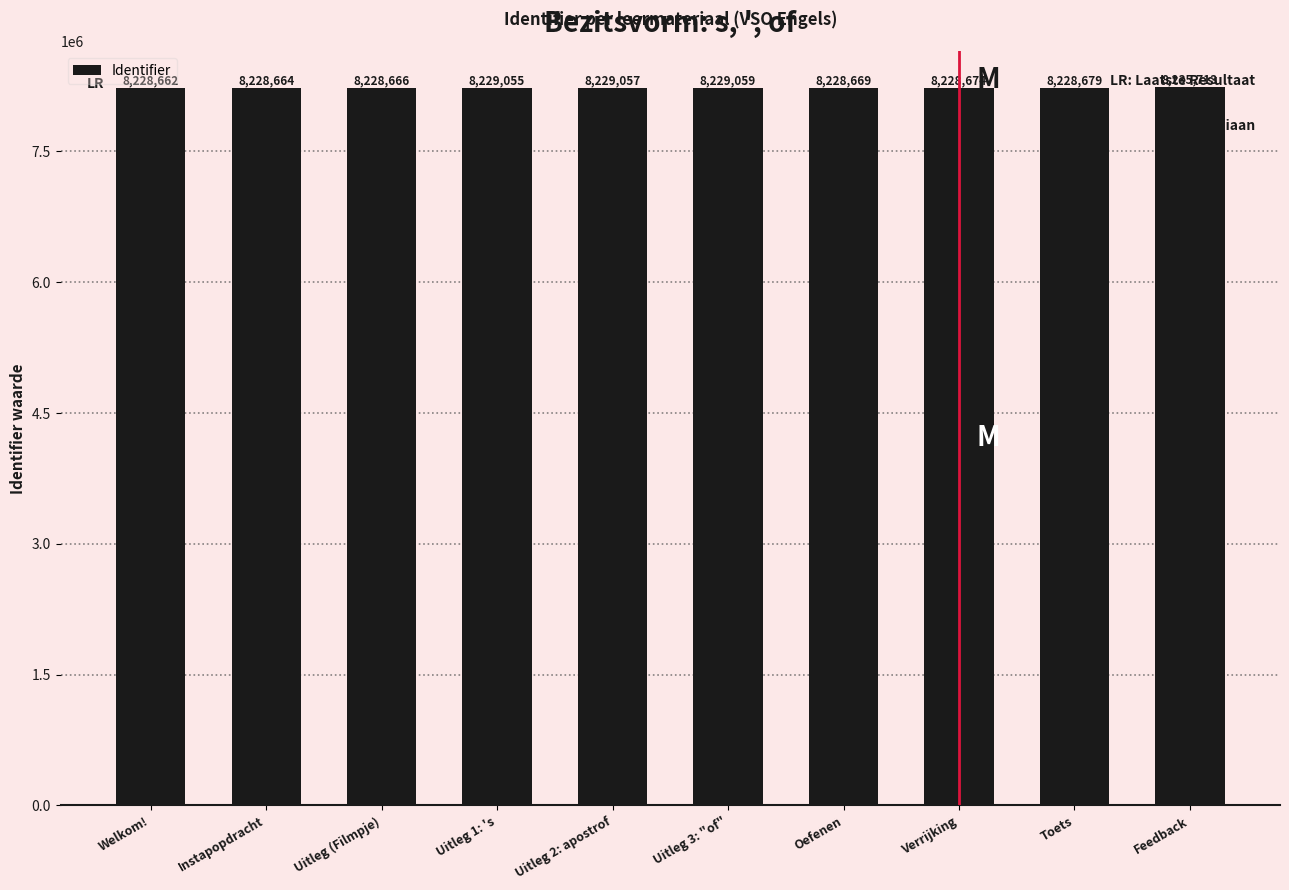

What is the average value?

8229490